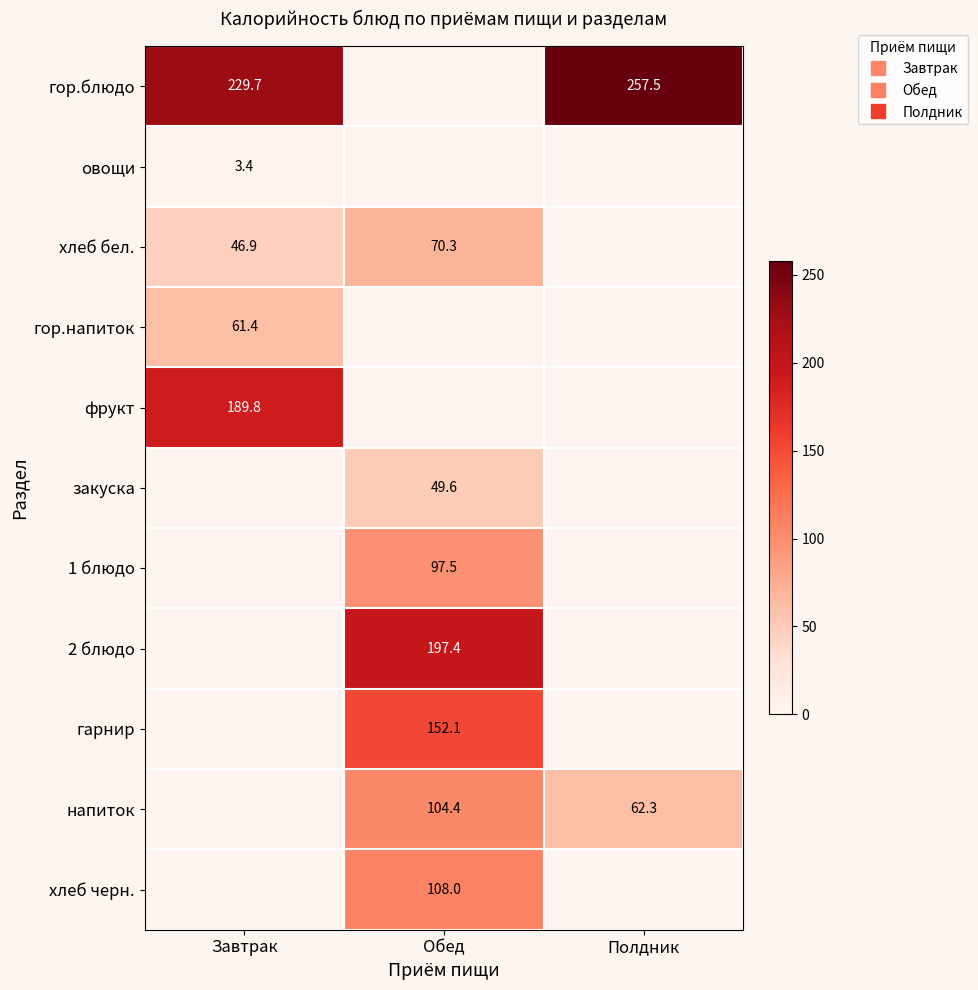

What is the sum of the 2 блюдо values at Обед and Полдник?

197.4